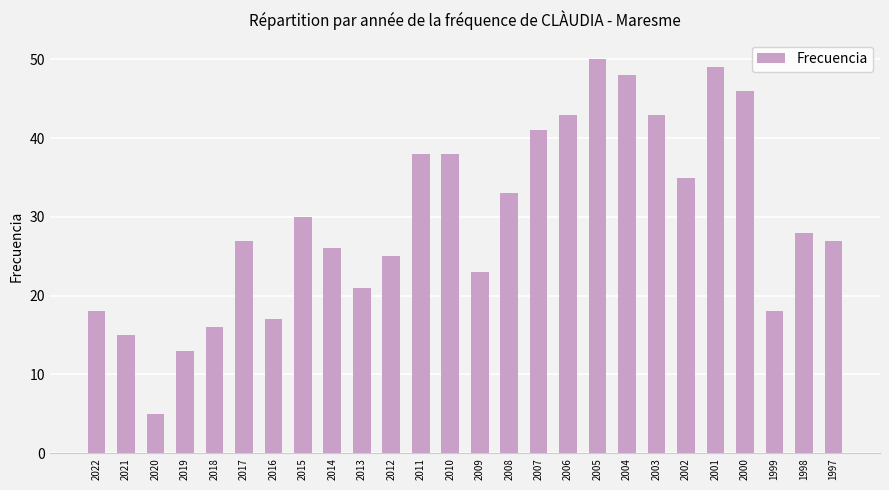

Which category has the highest value across all series?

2005